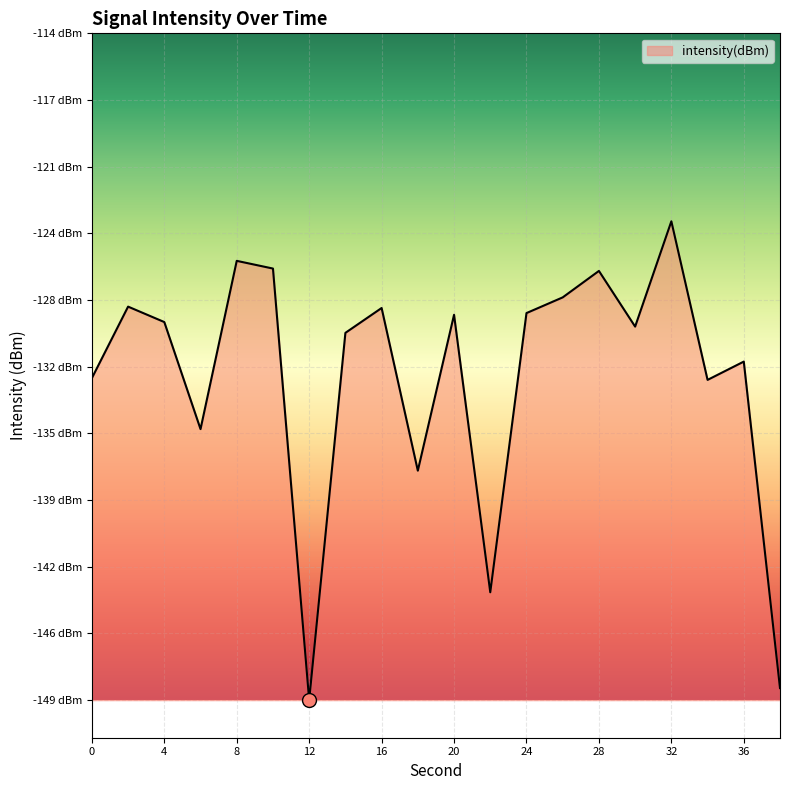

Does the chart display data point markers on the line(s)?

No